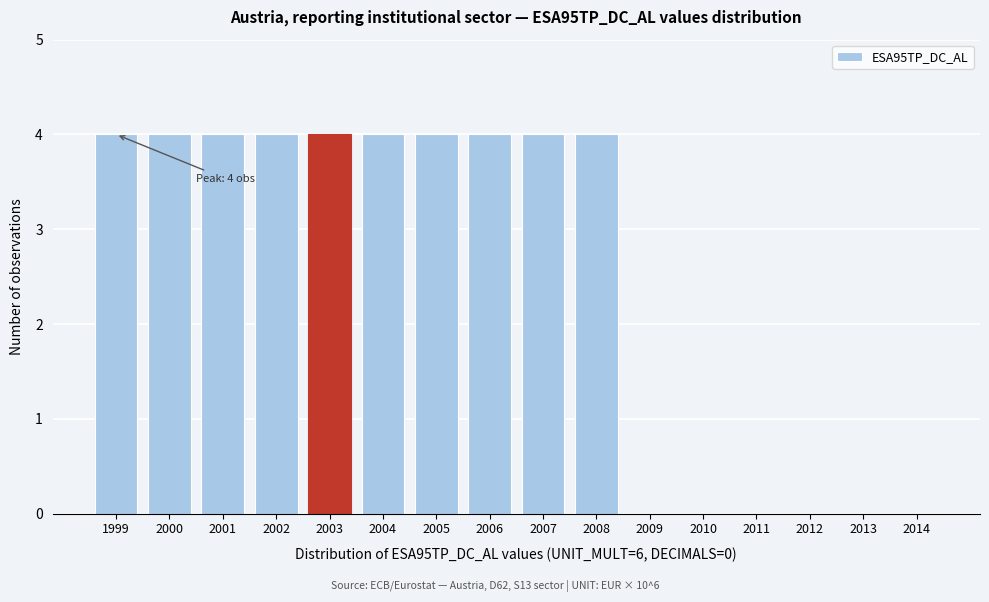

Reading right to left, transcribe all the data shown in this chart.

2014=0	2013=0	2012=0	2011=0	2010=0	2009=0	2008=4	2007=4	2006=4	2005=4	2004=4	2003=4	2002=4	2001=4	2000=4	1999=4